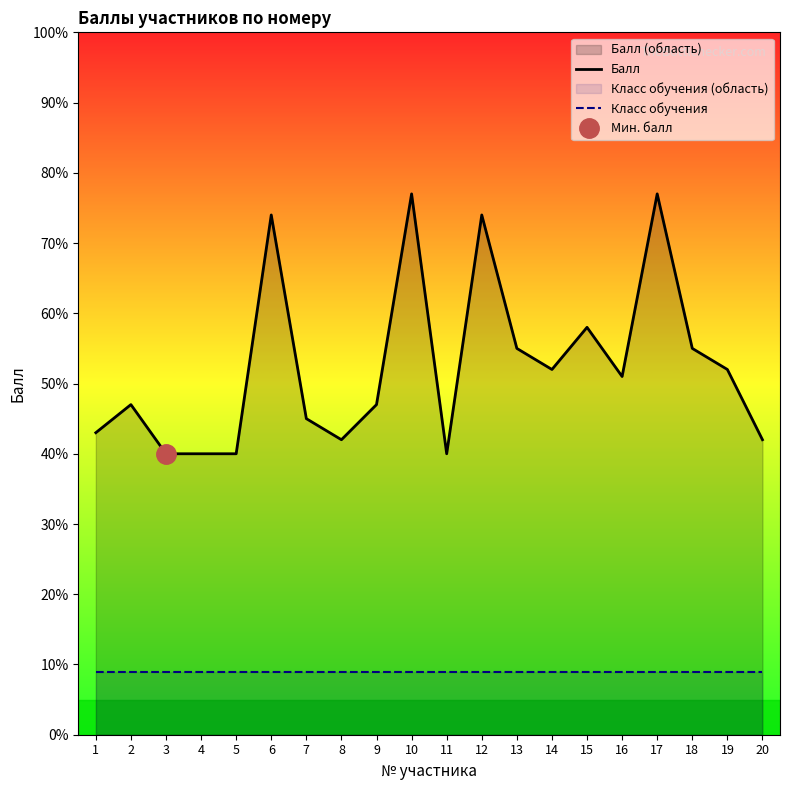

How many distinct data groups are displayed?

2